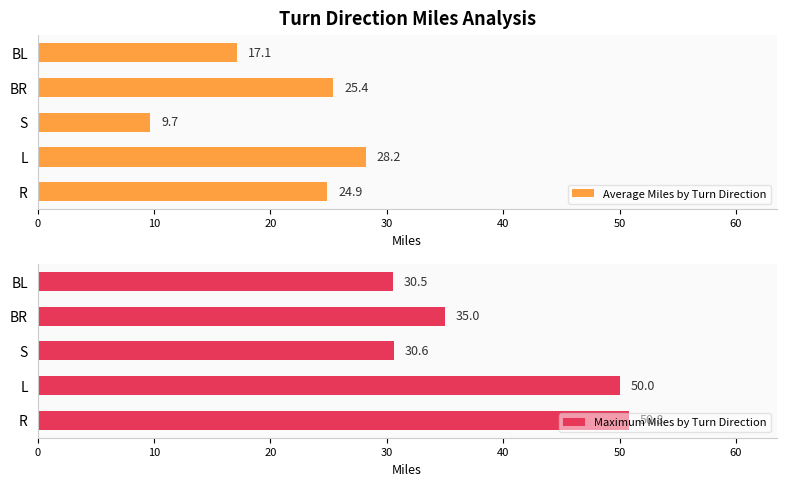

What is the difference between the second highest and minimum values in the Maximum Miles by Turn Direction series?

19.5